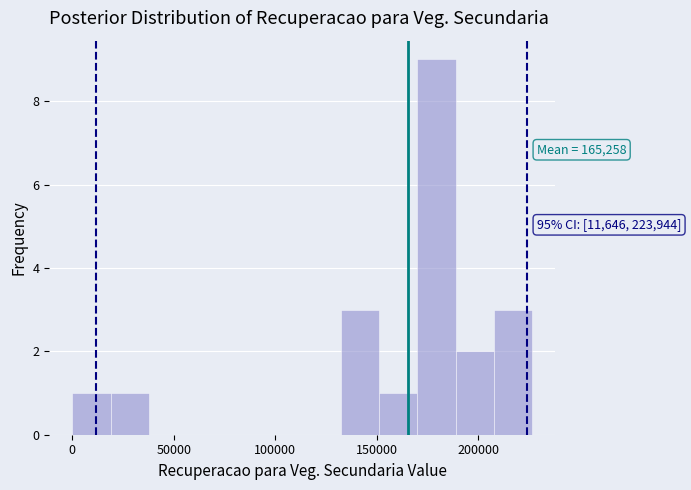

Read against the x-axis, roughly where is the centre of the tallest bar?

180000